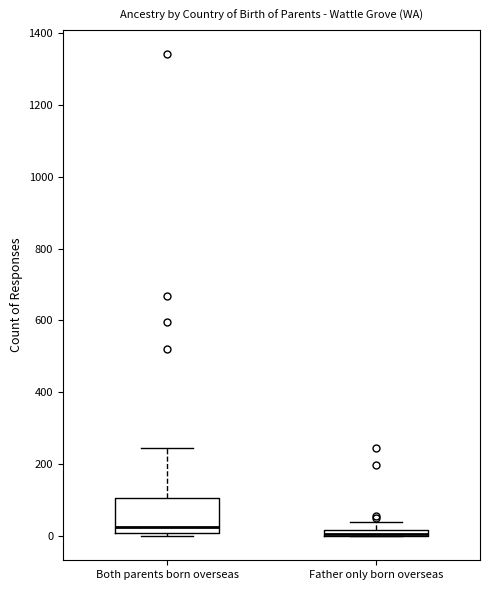

Which box is the tallest, from its lower edge to its upper edge?

Both parents born overseas